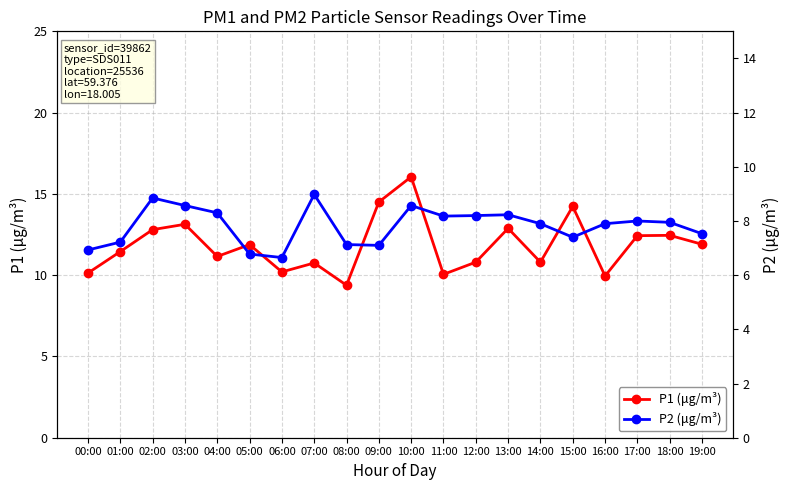

How many data points in P1 (μg/m³) are above 11?

12